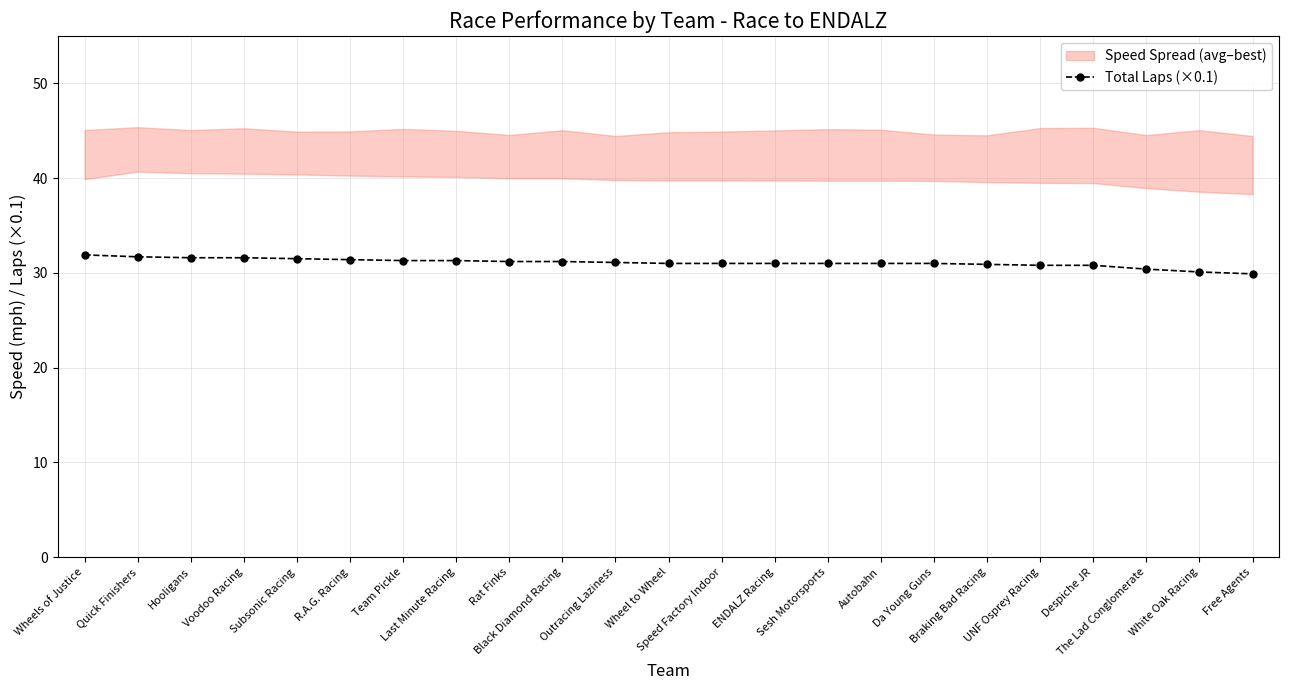

What is the value of the 14th point from the left?

31.0